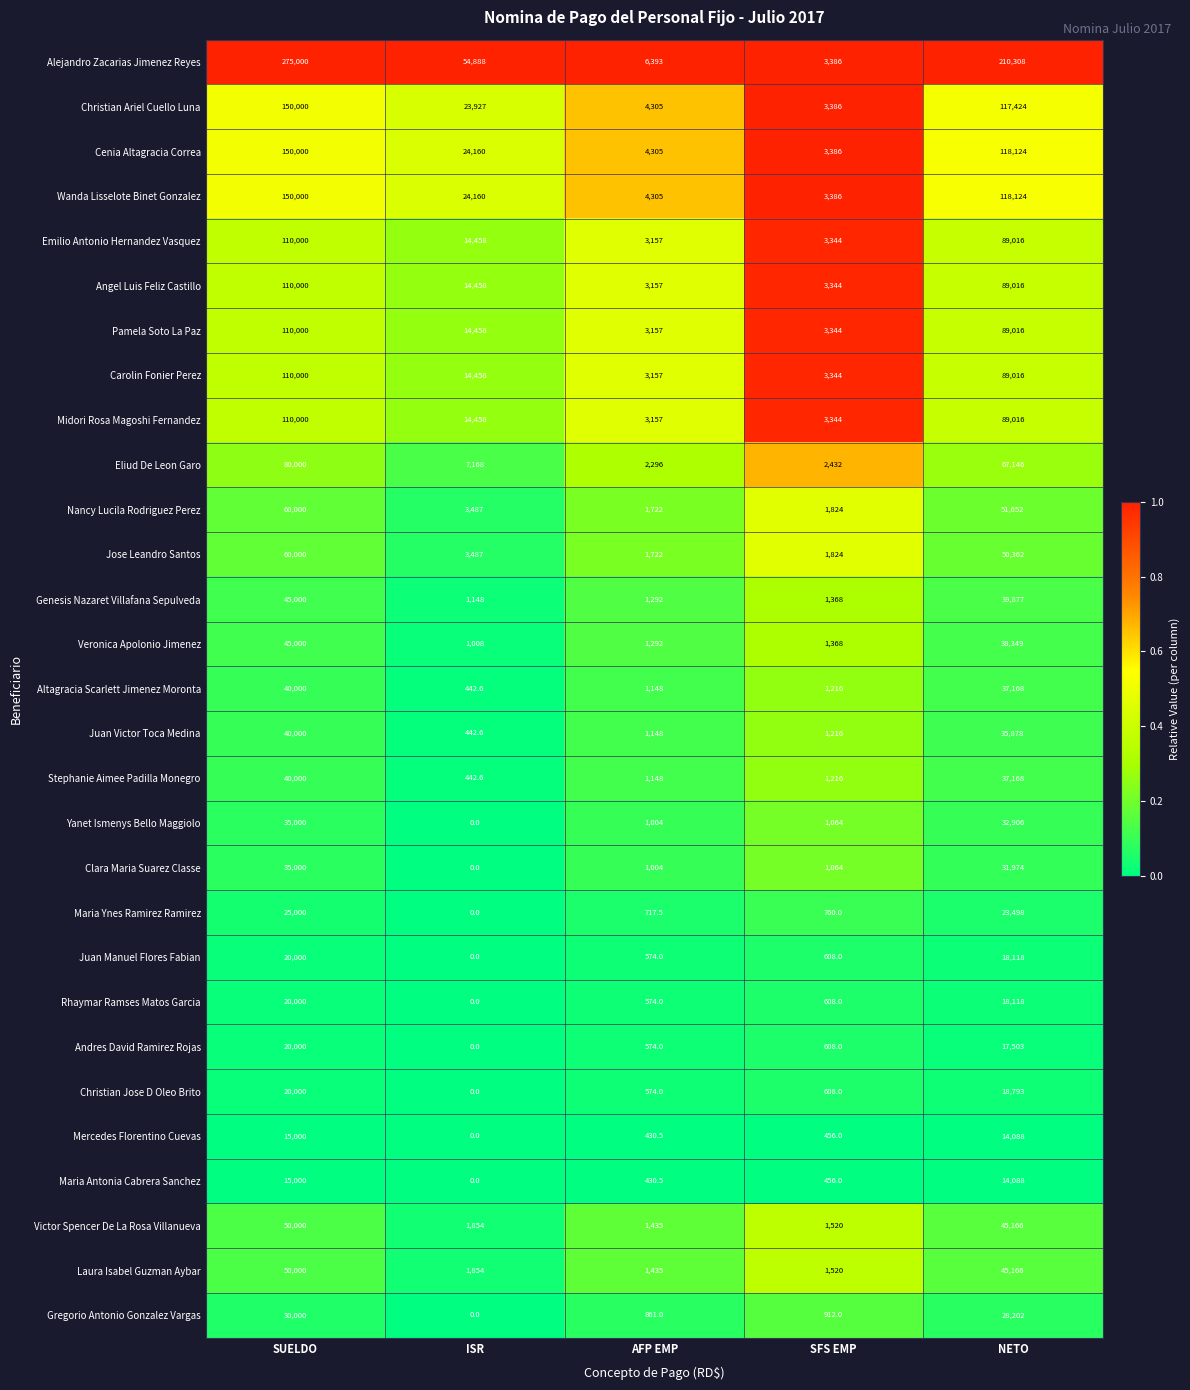

What is the difference between the highest and lowest values at ISR?

54888.0